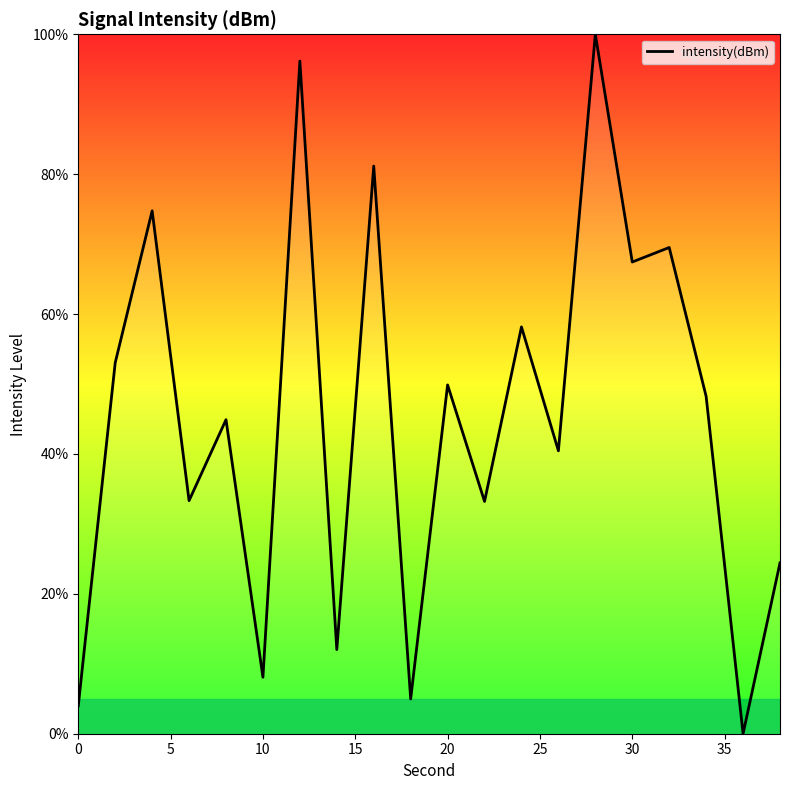

What is the difference between the maximum and minimum values?

100.0